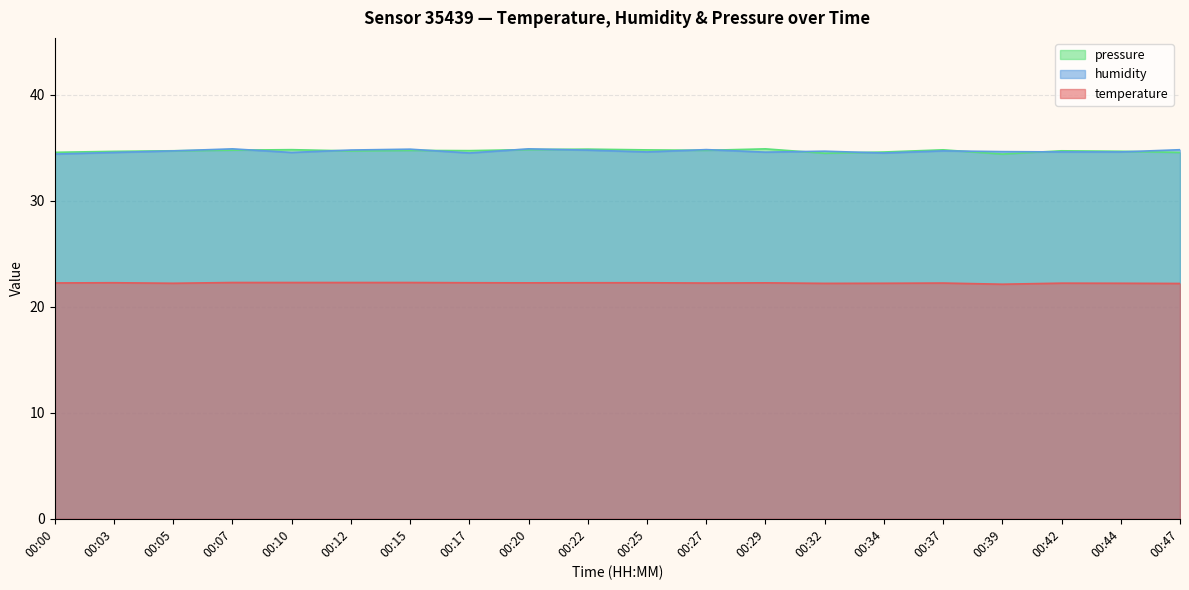

List the labels in order of pressure_norm value, largest first.

00:29, 00:22, 00:20, 00:10, 00:37, 00:25, 00:07, 00:27, 00:15, 00:17, 00:05, 00:42, 00:12, 00:44, 00:03, 00:34, 00:00, 00:47, 00:32, 00:39